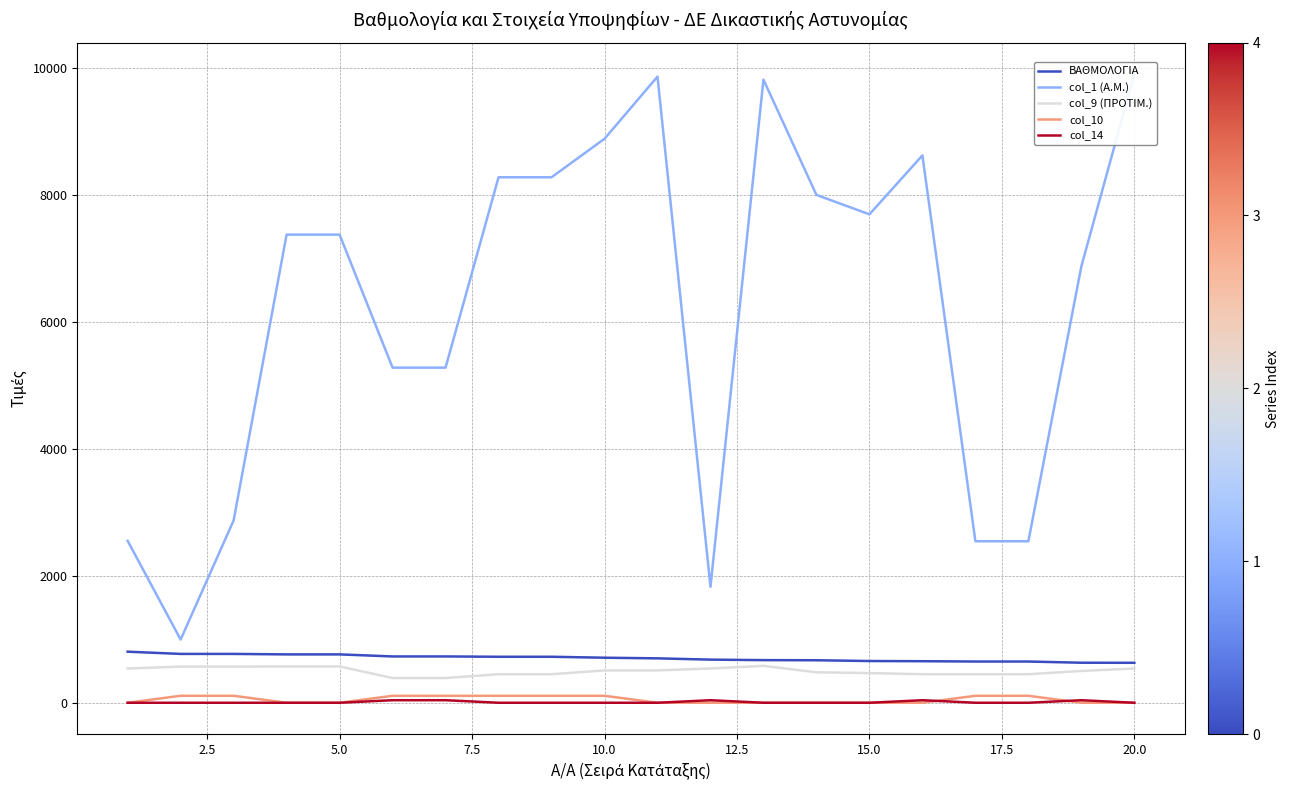

True or false: col_1 (Α.Μ.) has more than 1 points higher than both neighbors.

True